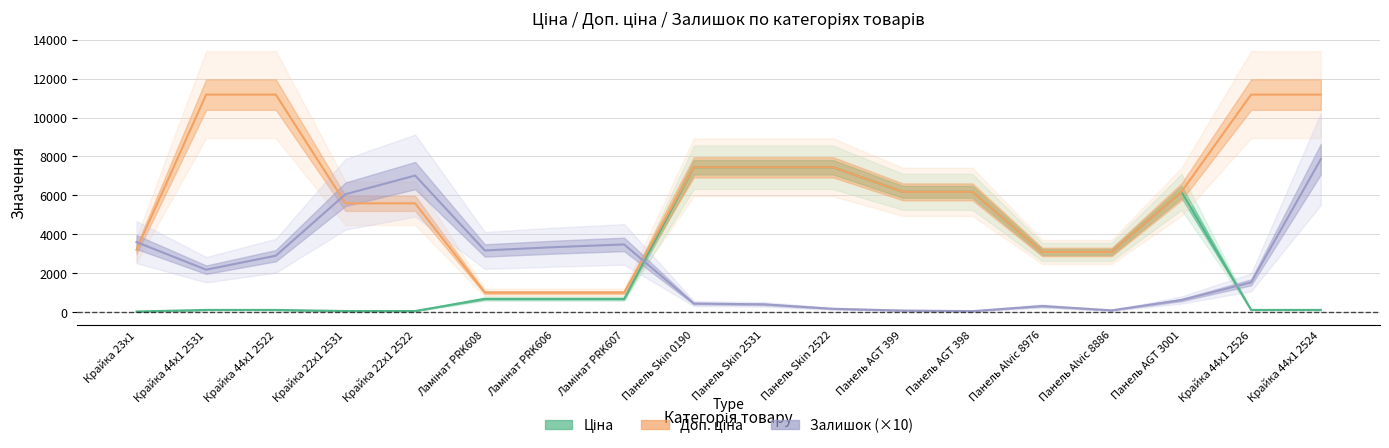

What position from the right is Крайка 23x1?

18